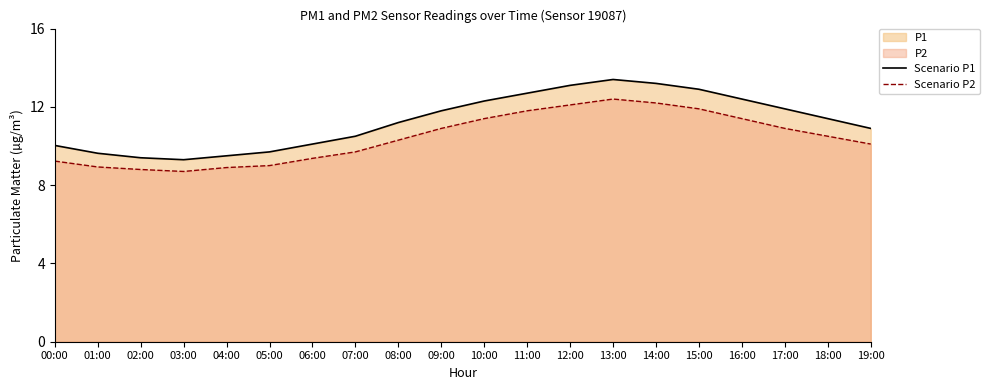

Which series has the largest total across all categories?

Scenario P1